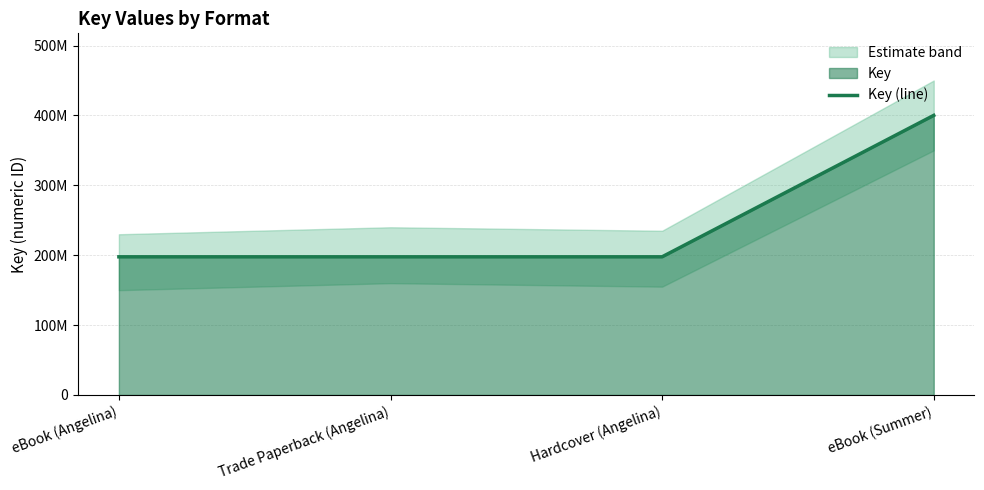

Reading right to left, list all the values displayed in this chart.

eBook (Summer)=400091051	Hardcover (Angelina)=197706478	Trade Paperback (Angelina)=197706478	eBook (Angelina)=197706478